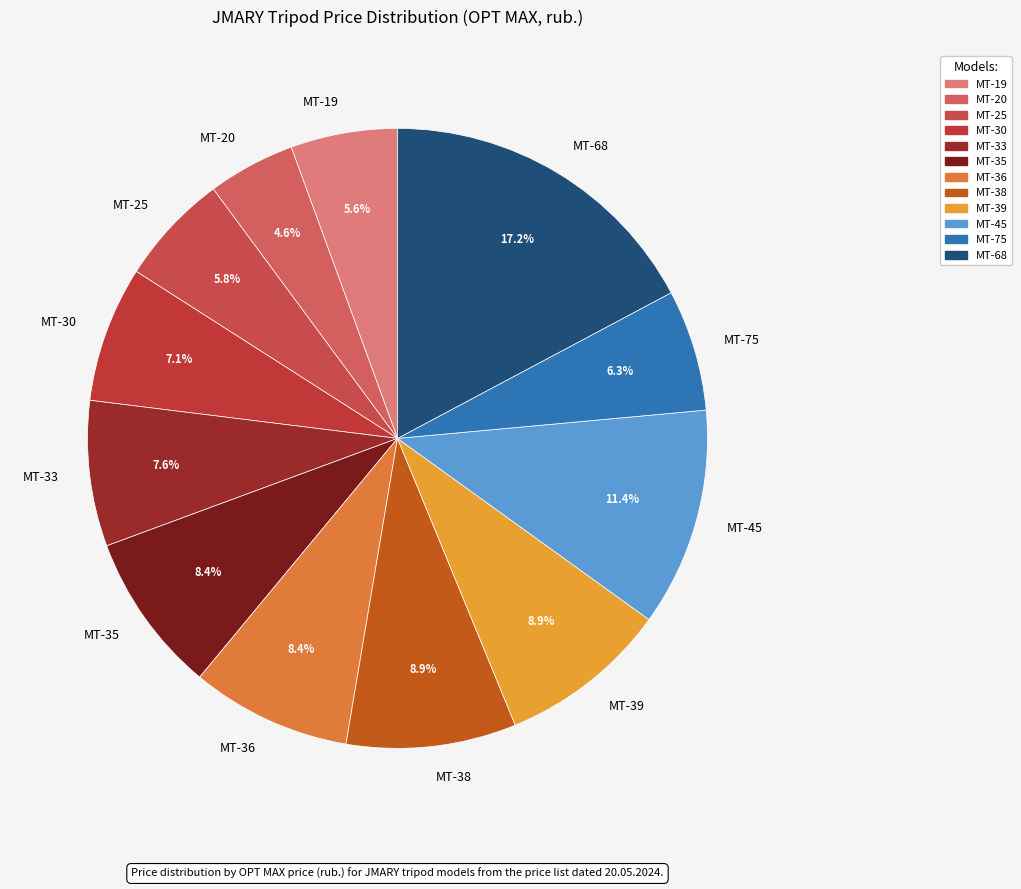

What percentage is NOT represented by MT-75?

93.7%